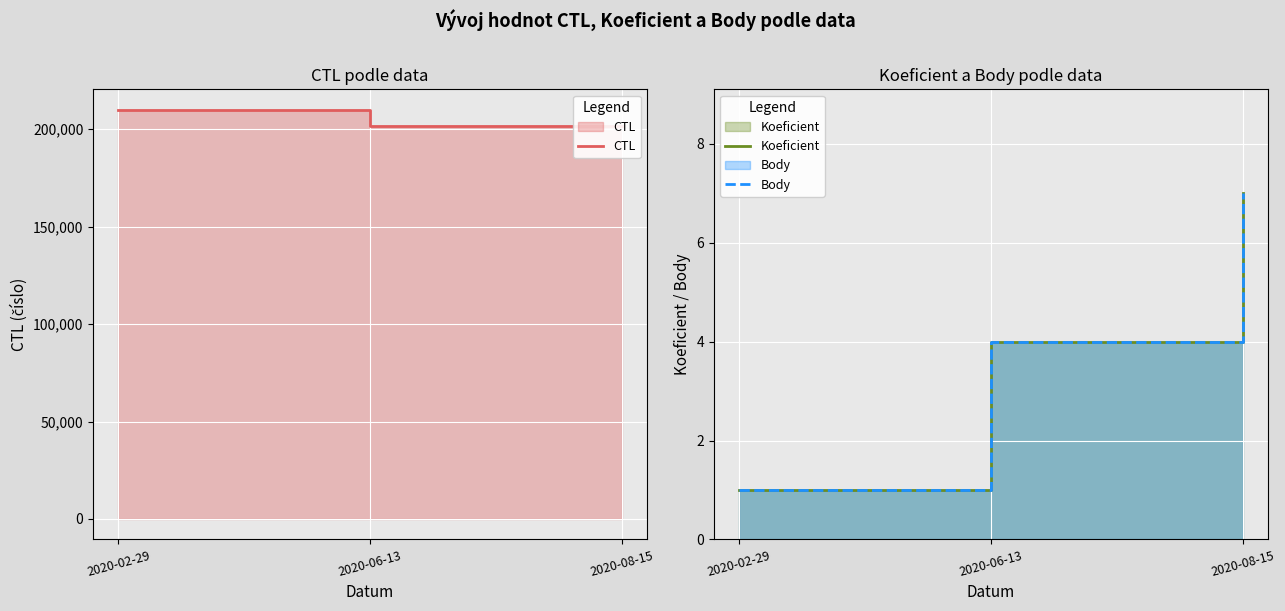

Is it true that Body equals 2 at 2020-06-13?

False